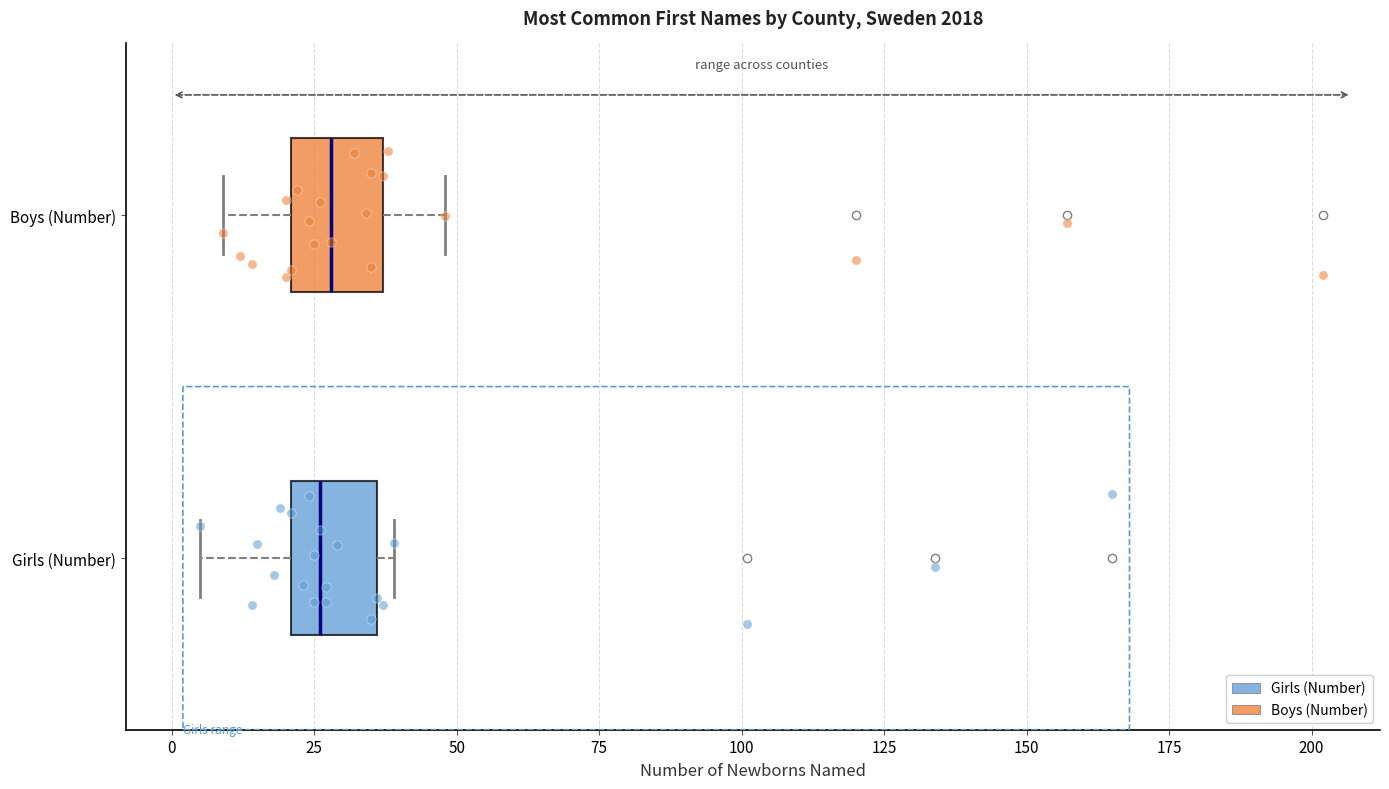

Where is the left edge of the box for Girls (Number) on the x-axis? The values are not printed on the chart, so give them approximately, as read against the axis.

20